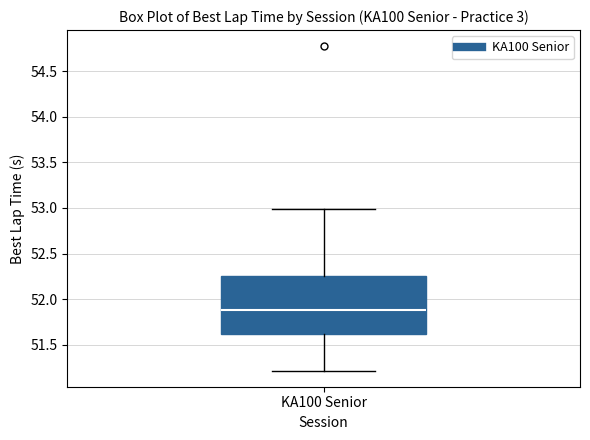

Transcribe this box plot: give where the median line is, the range the box spans, and where the two whiskers end, as read against the y-axis. The values are not printed on the chart, so give them approximately, as read against the axis.

median 51.90, box 51.60 to 52.25, whiskers 51.20 to 53.00